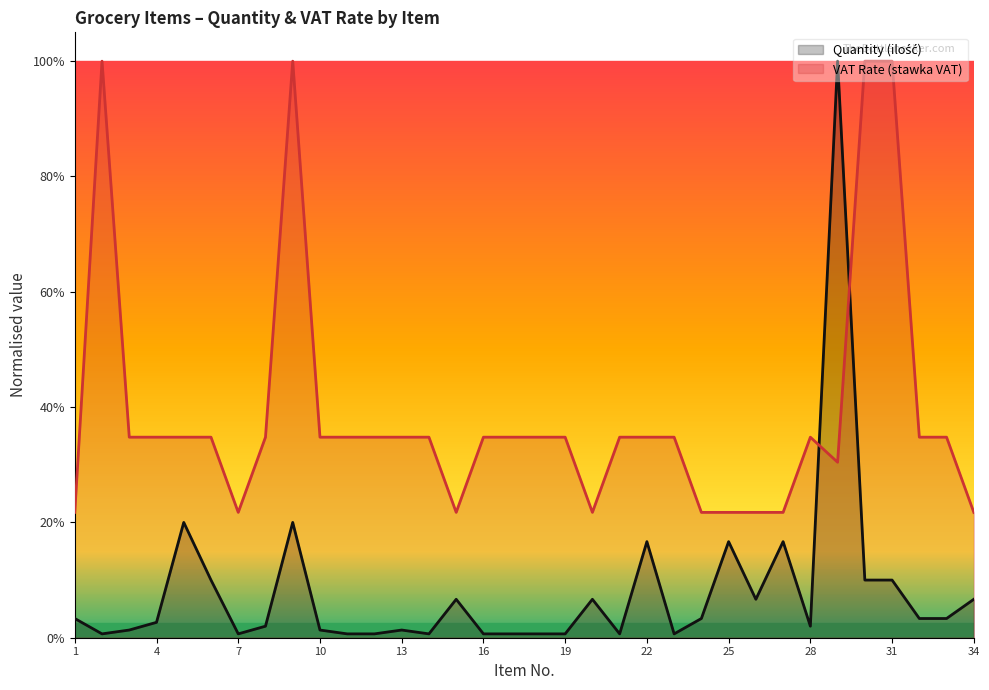

Reading left to right, list all the values displayed in this chart.

Quantity (ilość): 1=0.0	2=0.0	3=0.0	4=0.0	5=0.2	6=0.1	7=0.0	8=0.0	9=0.2	10=0.0	11=0.0	12=0.0	13=0.0	14=0.0	15=0.1	16=0.0	17=0.0	18=0.0	19=0.0	20=0.1	21=0.0	22=0.2	23=0.0	24=0.0	25=0.2	26=0.1	27=0.2	28=0.0	29=1.0	30=0.1	31=0.1	32=0.0	33=0.0	34=0.1
VAT Rate (stawka VAT): 1=0.2	2=1.0	3=0.3	4=0.3	5=0.3	6=0.3	7=0.2	8=0.3	9=1.0	10=0.3	11=0.3	12=0.3	13=0.3	14=0.3	15=0.2	16=0.3	17=0.3	18=0.3	19=0.3	20=0.2	21=0.3	22=0.3	23=0.3	24=0.2	25=0.2	26=0.2	27=0.2	28=0.3	29=0.3	30=1.0	31=1.0	32=0.3	33=0.3	34=0.2